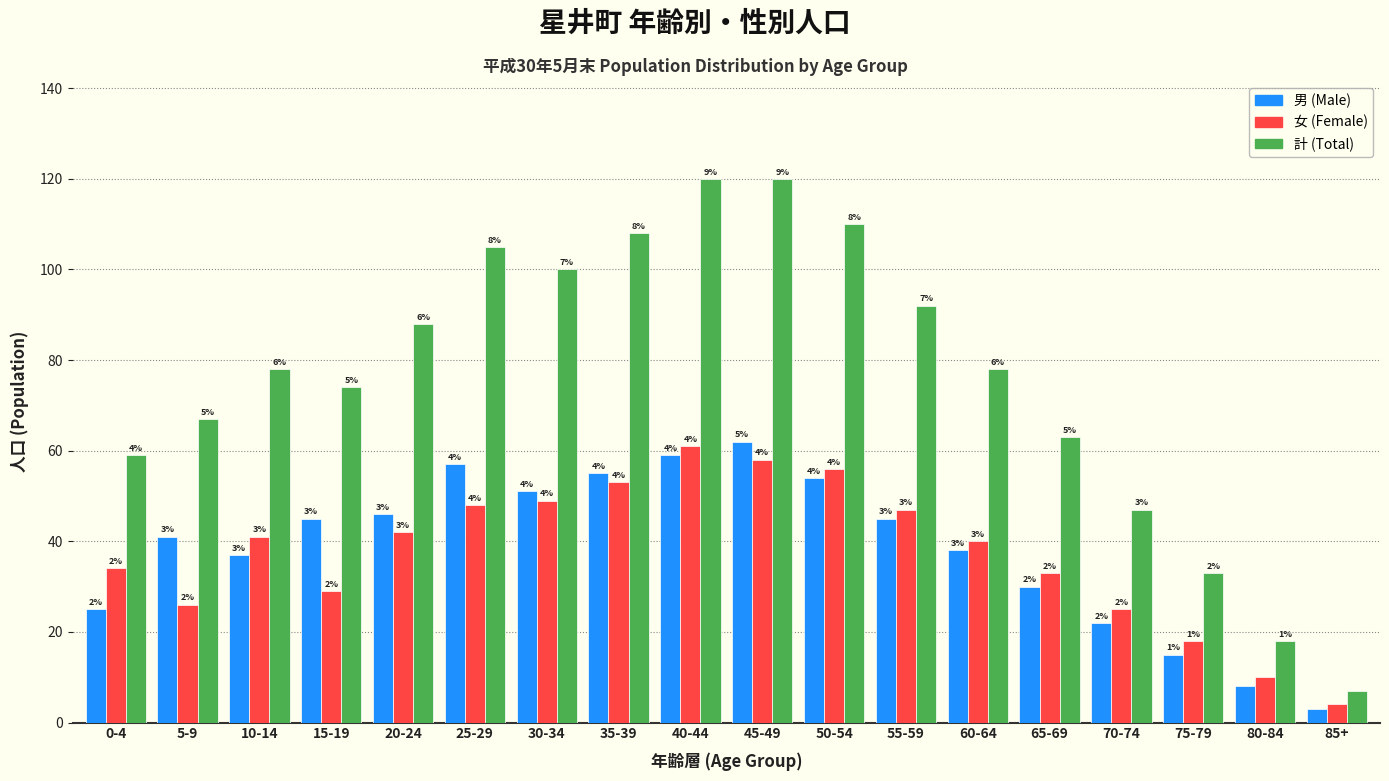

Reading right to left, list all the values displayed in this chart.

男 (Male): 3	8	15	22	30	38	45	54	62	59	55	51	57	46	45	37	41	25
女 (Female): 4	10	18	25	33	40	47	56	58	61	53	49	48	42	29	41	26	34
計 (Total): 7	18	33	47	63	78	92	110	120	120	108	100	105	88	74	78	67	59